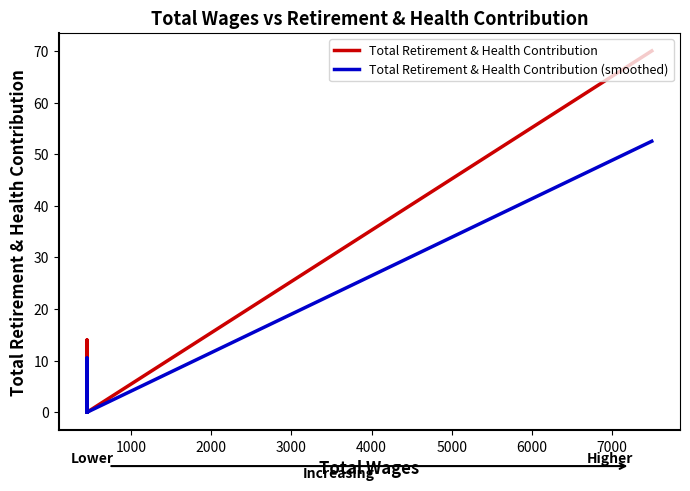

What is the difference between the maximum and minimum values in the Total Retirement & Health Contribution series?

70.0